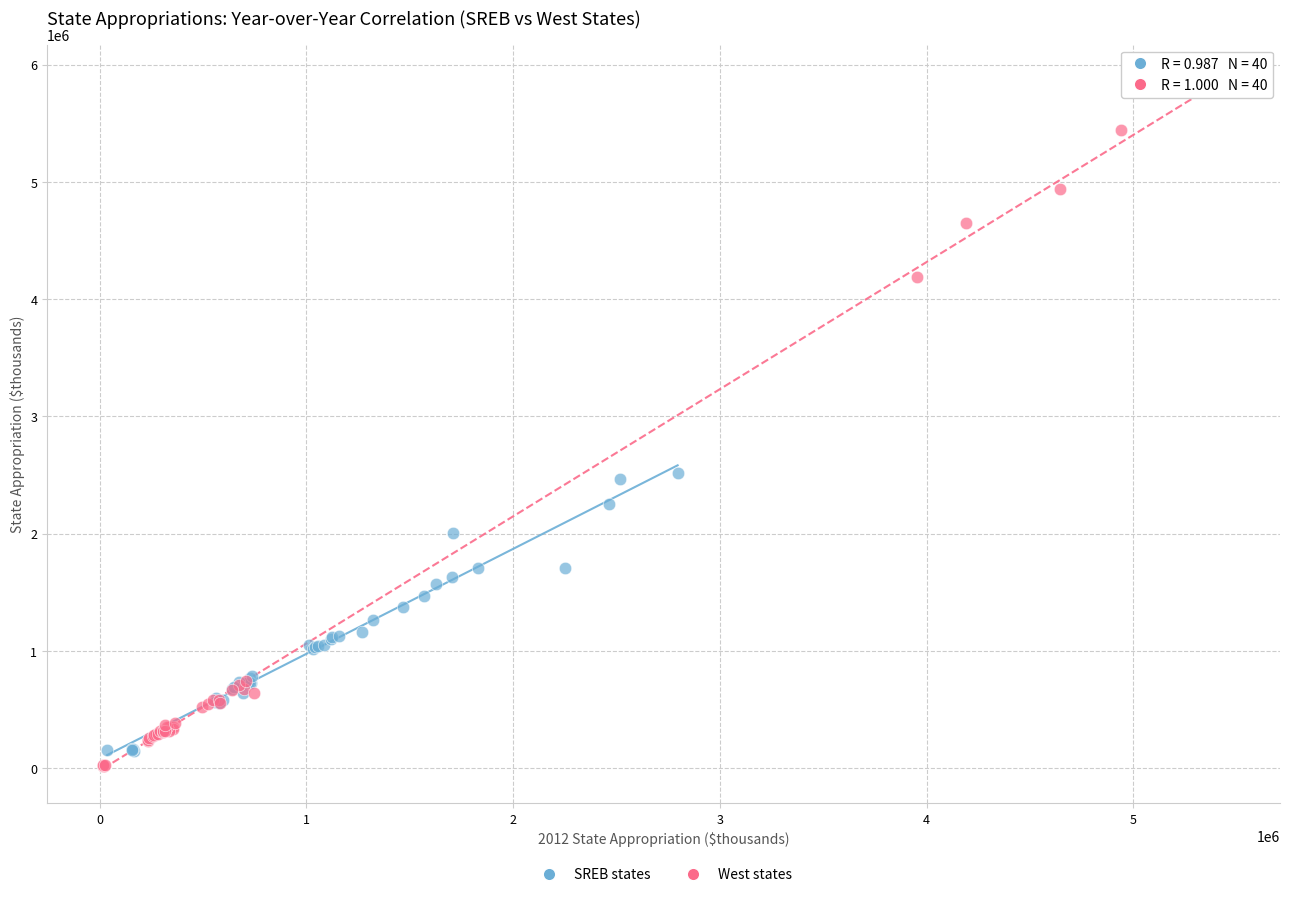

Which series contains the highest Y value?

West states